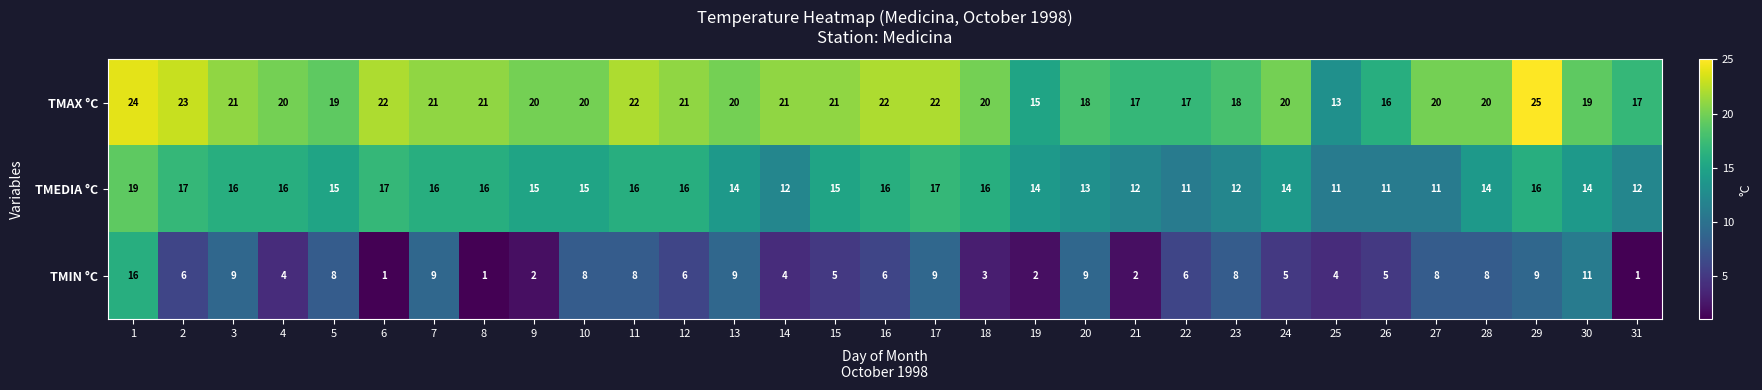

True or false: TMAX °C has a value of 24 at 23.

False